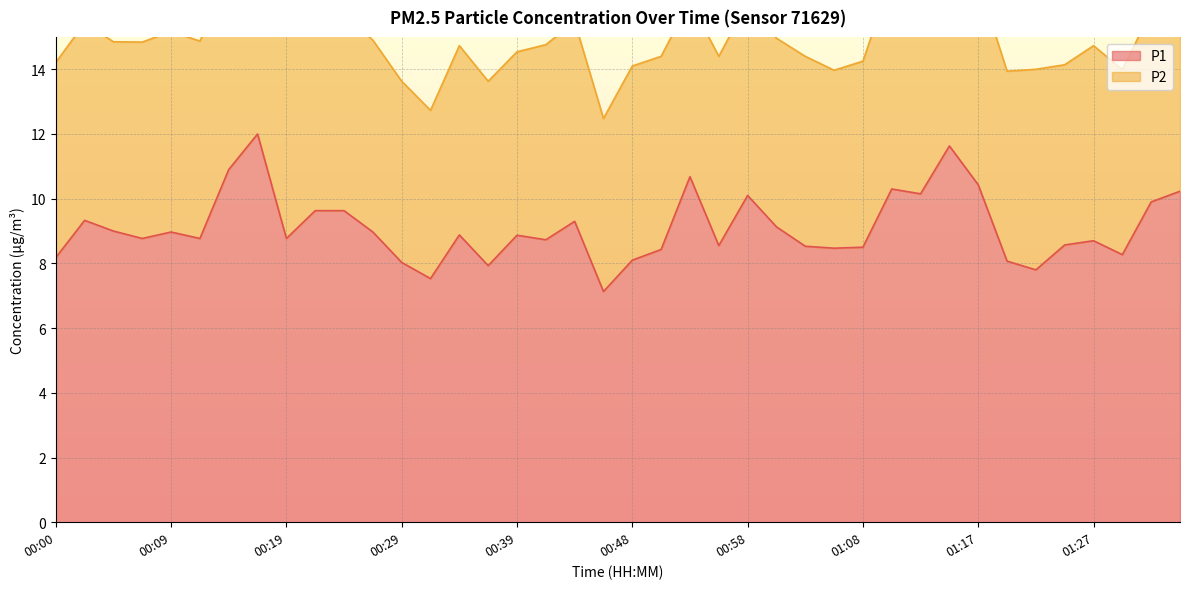

What is the sum of all values?

363.9